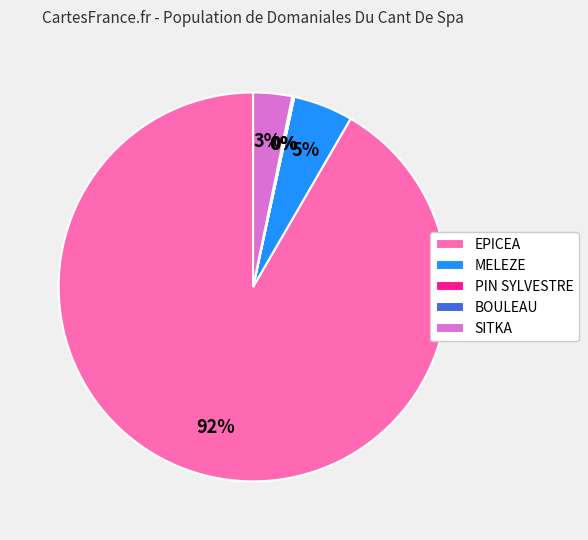

To the nearest percent, what portion does EPICEA represent?

92%